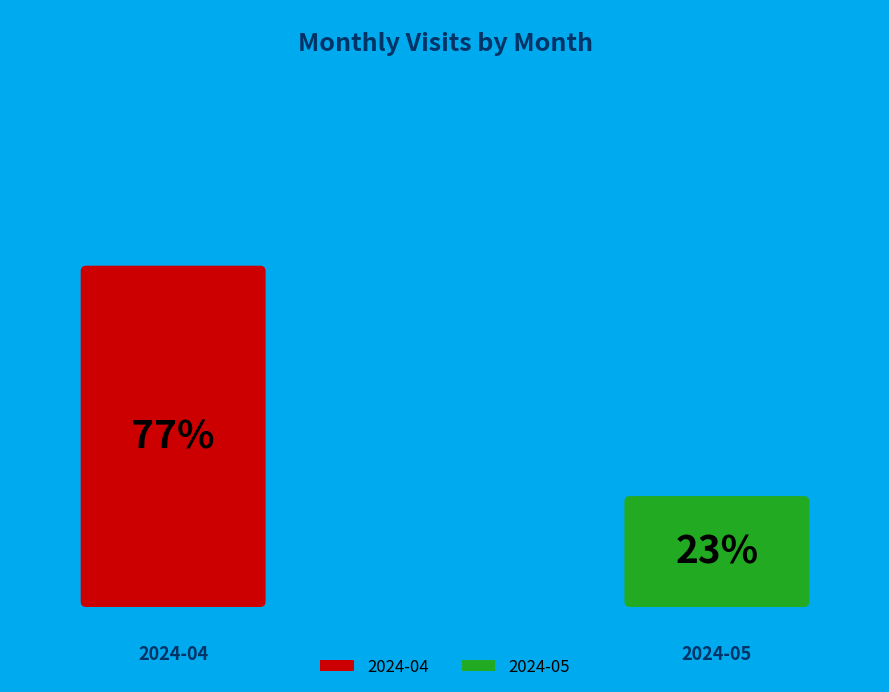

Approximately how many times larger is the value at 2024-04 compared to 2024-05?

3.3